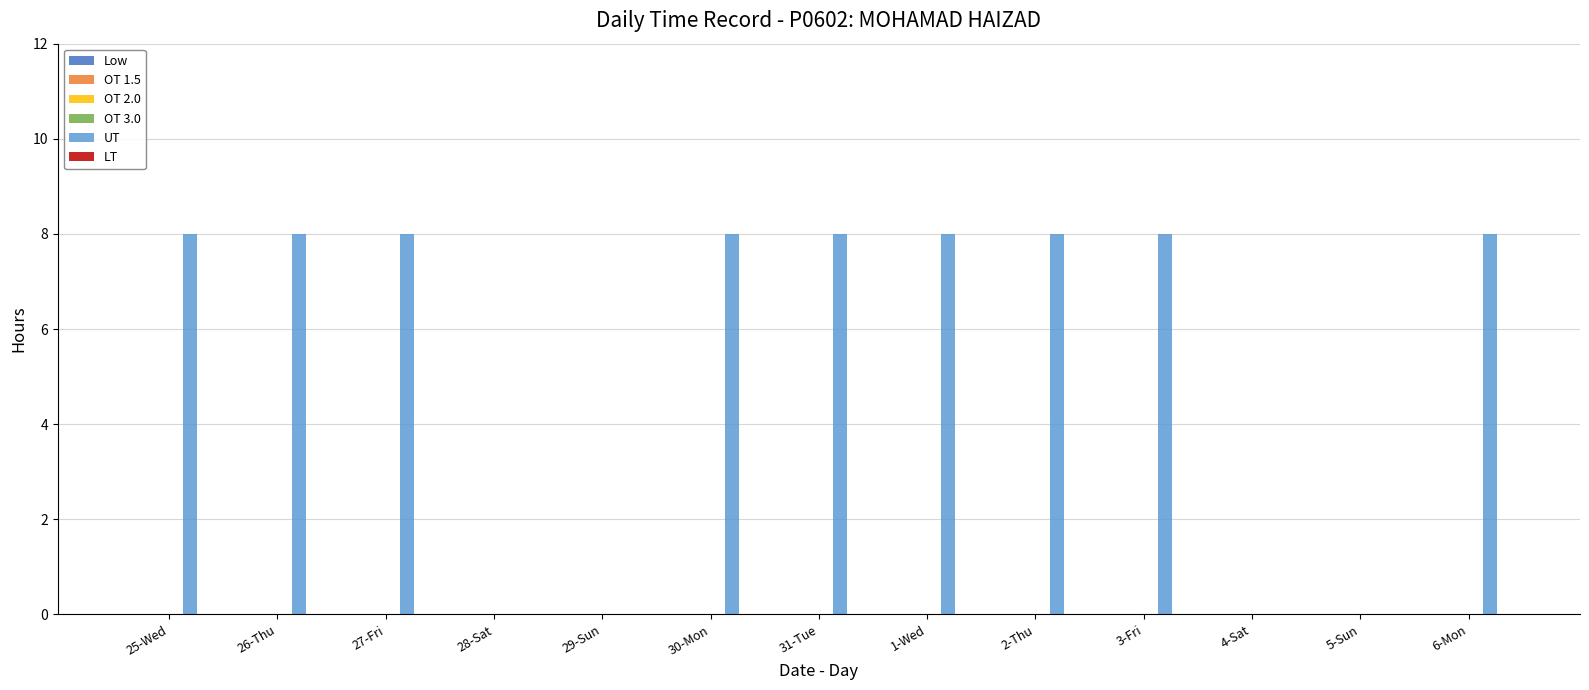

What is the sum of all values?

72